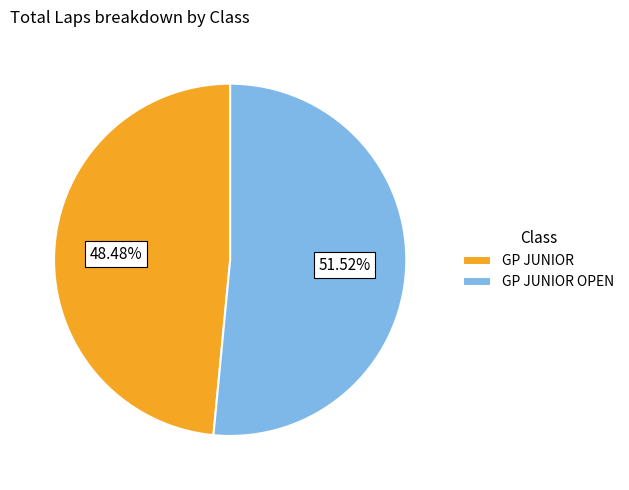

Count the number of slices in the pie.

2